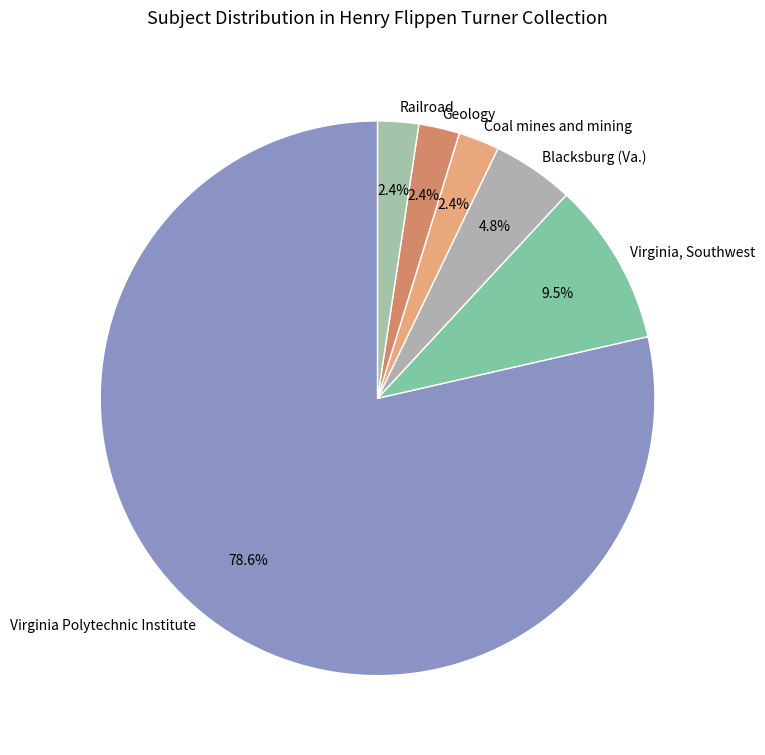

Does Virginia Polytechnic Institute represent more than half of the total?

Yes